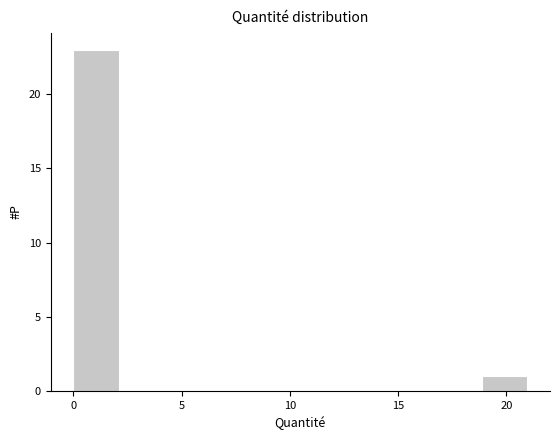

Reading left to right, list every bar in this chart as the range it spans on the x-axis followed by its height. Neither the bar edges nor the heights are printed on the chart, so give them approximately, as read against the axes.

0.0 to 2.0: 23
2.0 to 4.0: 0
4.0 to 6.5: 0
6.5 to 8.5: 0
8.5 to 10.5: 0
10.5 to 12.5: 0
12.5 to 14.5: 0
14.5 to 17.0: 0
17.0 to 19.0: 0
19.0 to 21.0: 1